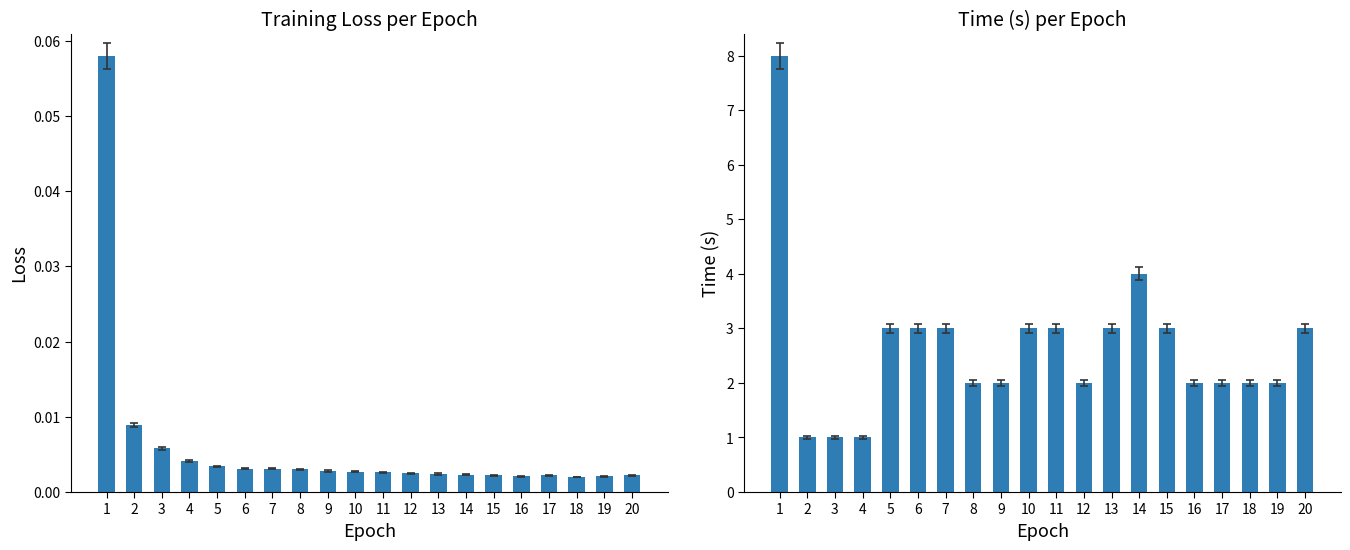

Which series changed the most between 1 and 12?

time_s